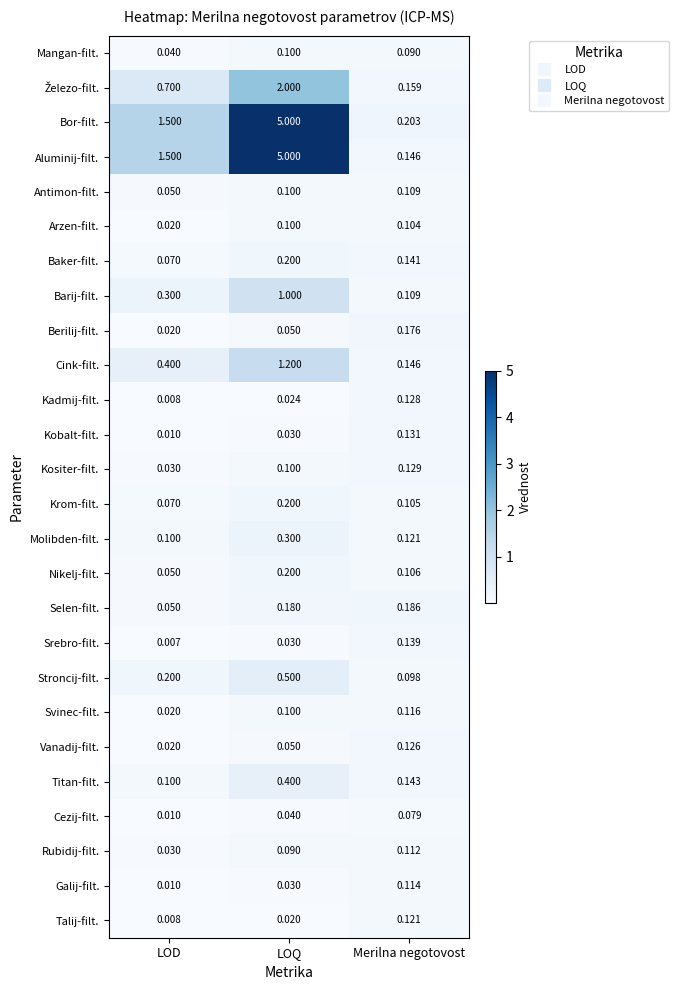

Is the value of Nikelj-filt. at LOD greater than the value of Berilij-filt. at LOD?

Yes